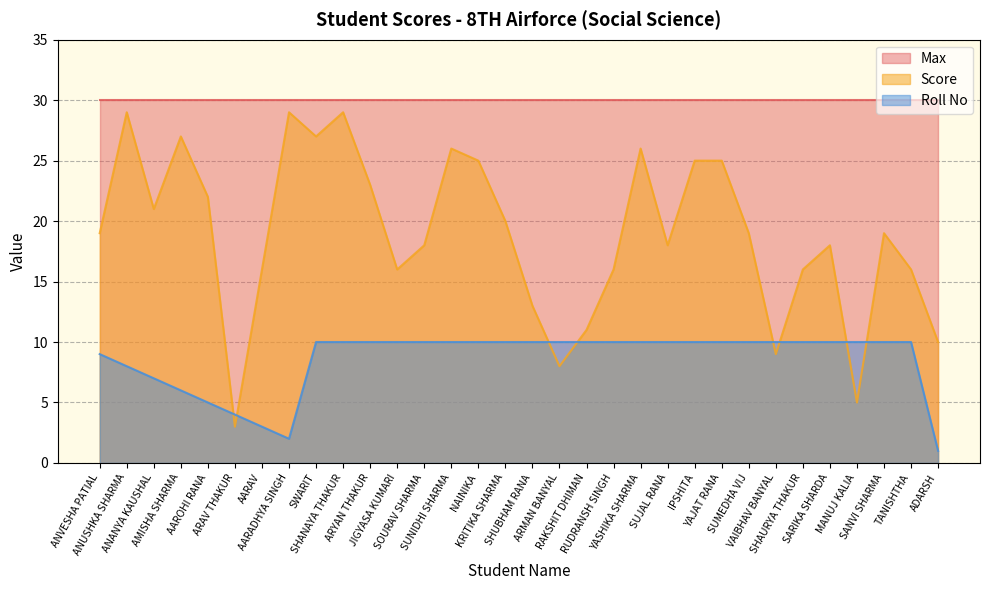

How many lines are shown in the chart?

3